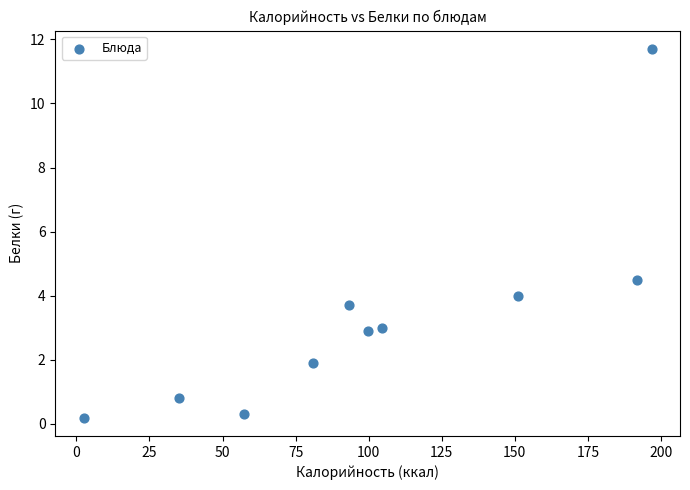

What Y value in the scatter plot is closest to 5?

4.5